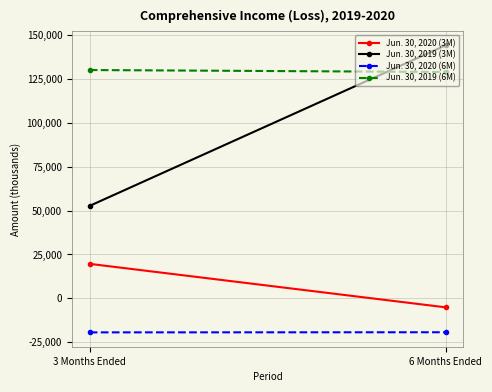

Which label corresponds to the smallest value in the chart?

3 Months Ended